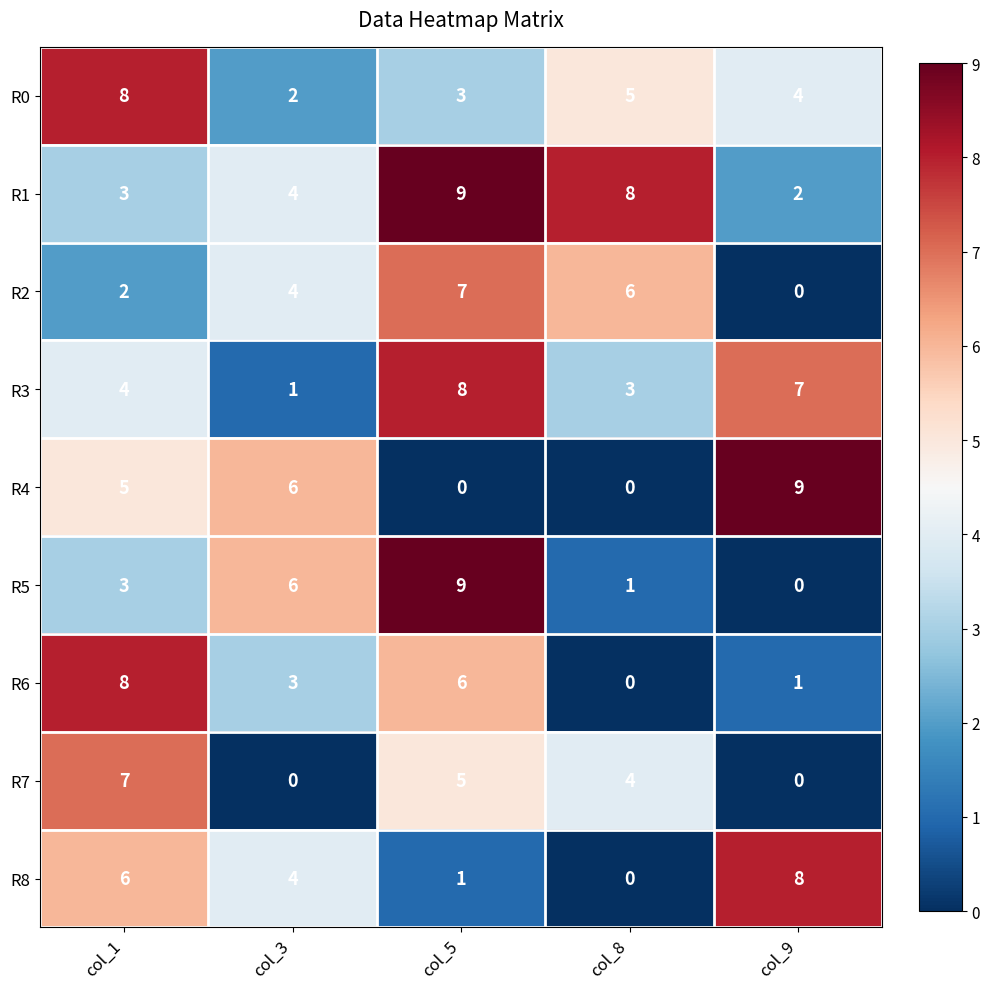

List the labels in order of R0 value, largest first.

col_1, col_8, col_9, col_5, col_3